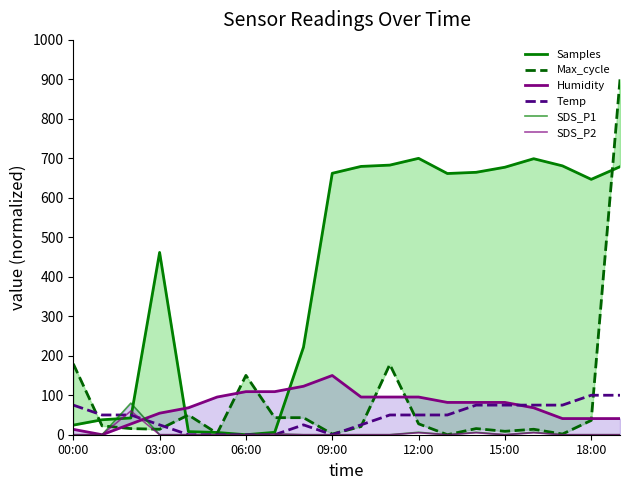

Is it true that SDS_P2 equals 19.1 at 00:00?

False